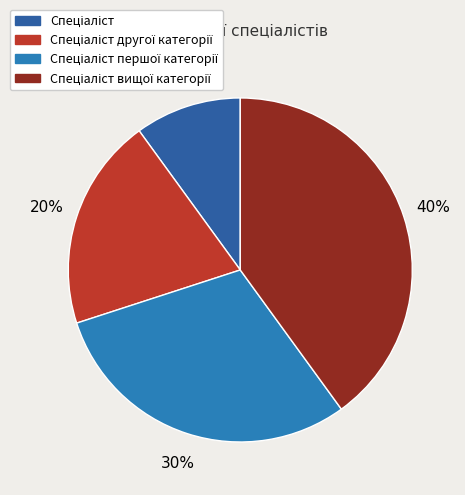

What is the total percentage of Спеціаліст вищої категорії and Спеціаліст?

50.0%